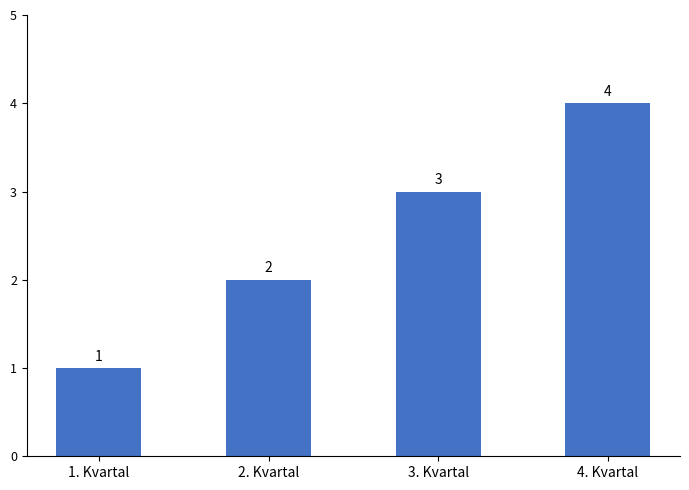

At which category does the chart reach its peak across all series?

4. Kvartal